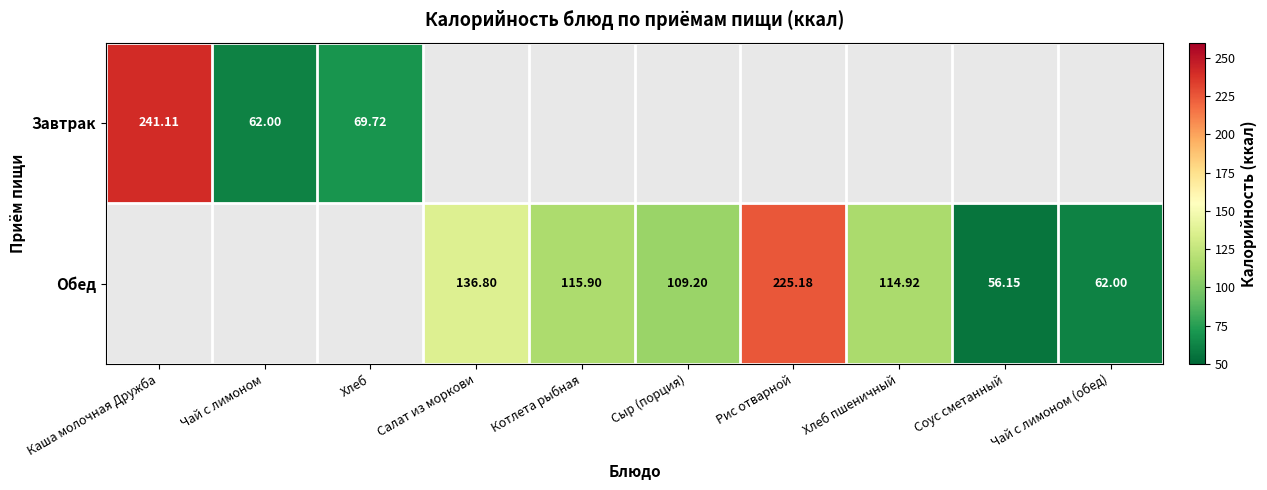

Rank the categories by Завтрак value from lowest to highest.

Чай с лимоном, Хлеб, Каша молочная Дружба, Салат из моркови, Котлета рыбная, Сыр (порция), Рис отварной, Хлеб пшеничный, Соус сметанный, Чай с лимоном (обед)